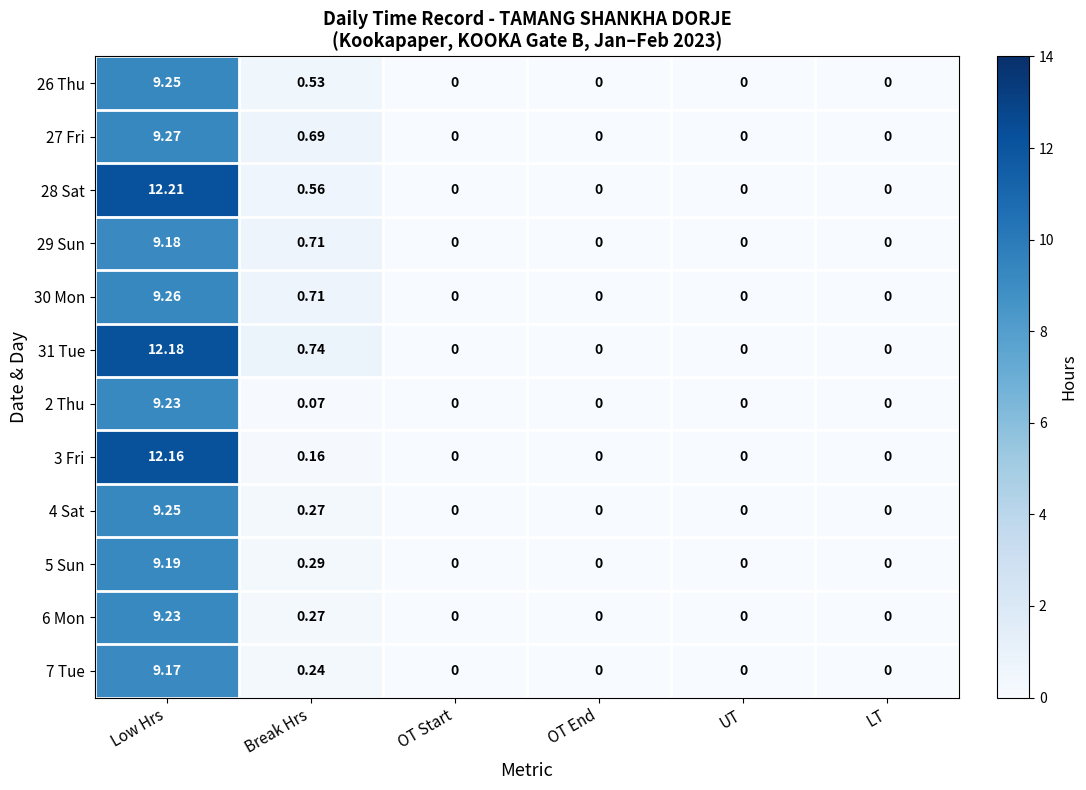

At which label is 6 Mon closest to 4?

Break Hrs